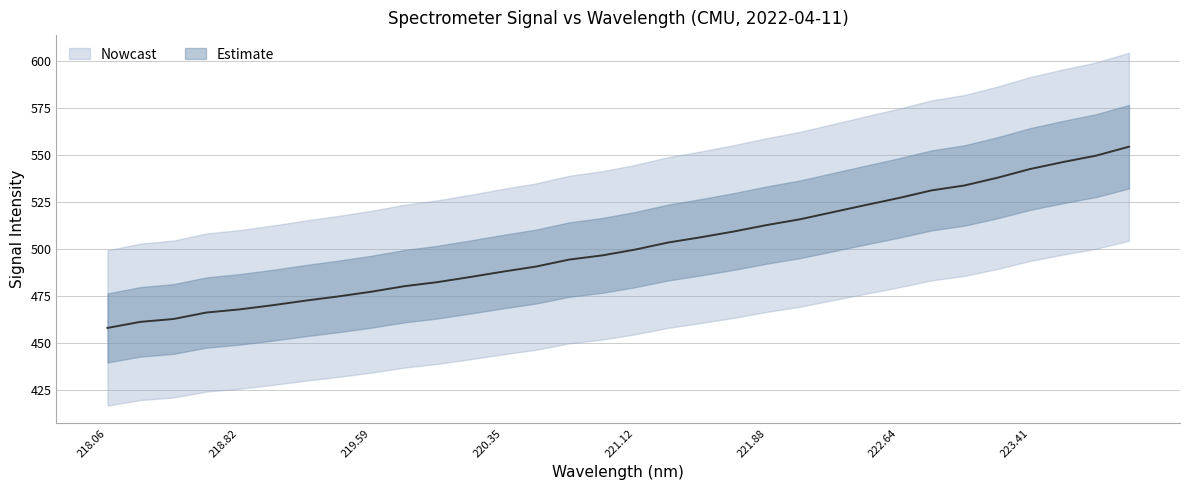

Reading left to right, what are all the values shown in this chart?

458.2	461.4	462.9	466.3	468.0	470.2	472.6	474.9	477.4	480.3	482.5	485.2	488.1	490.8	494.4	496.7	499.7	503.5	506.3	509.4	512.8	515.8	519.6	523.4	527.1	531.2	533.8	537.9	542.6	546.3	549.6	554.4